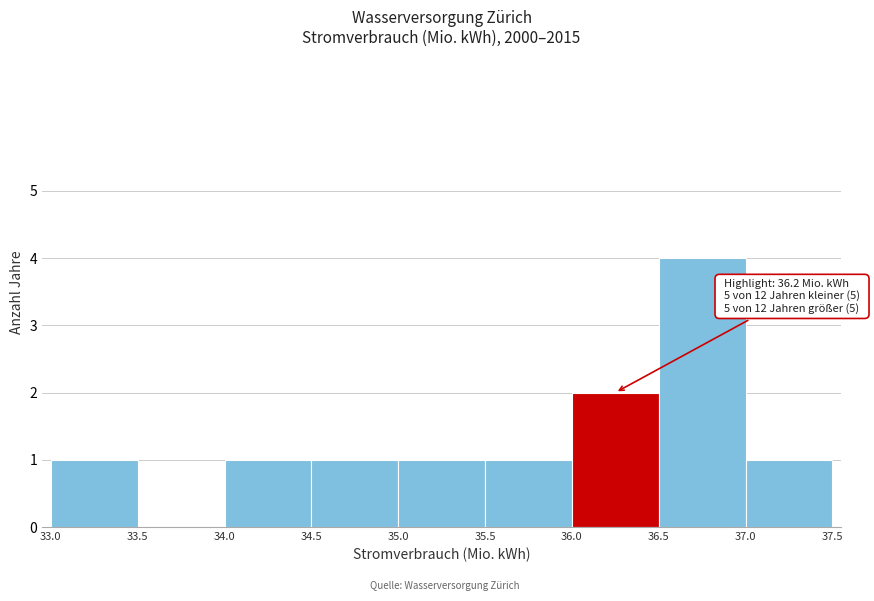

Over which range of the x-axis is the bar tallest?

36.5 to 37.0